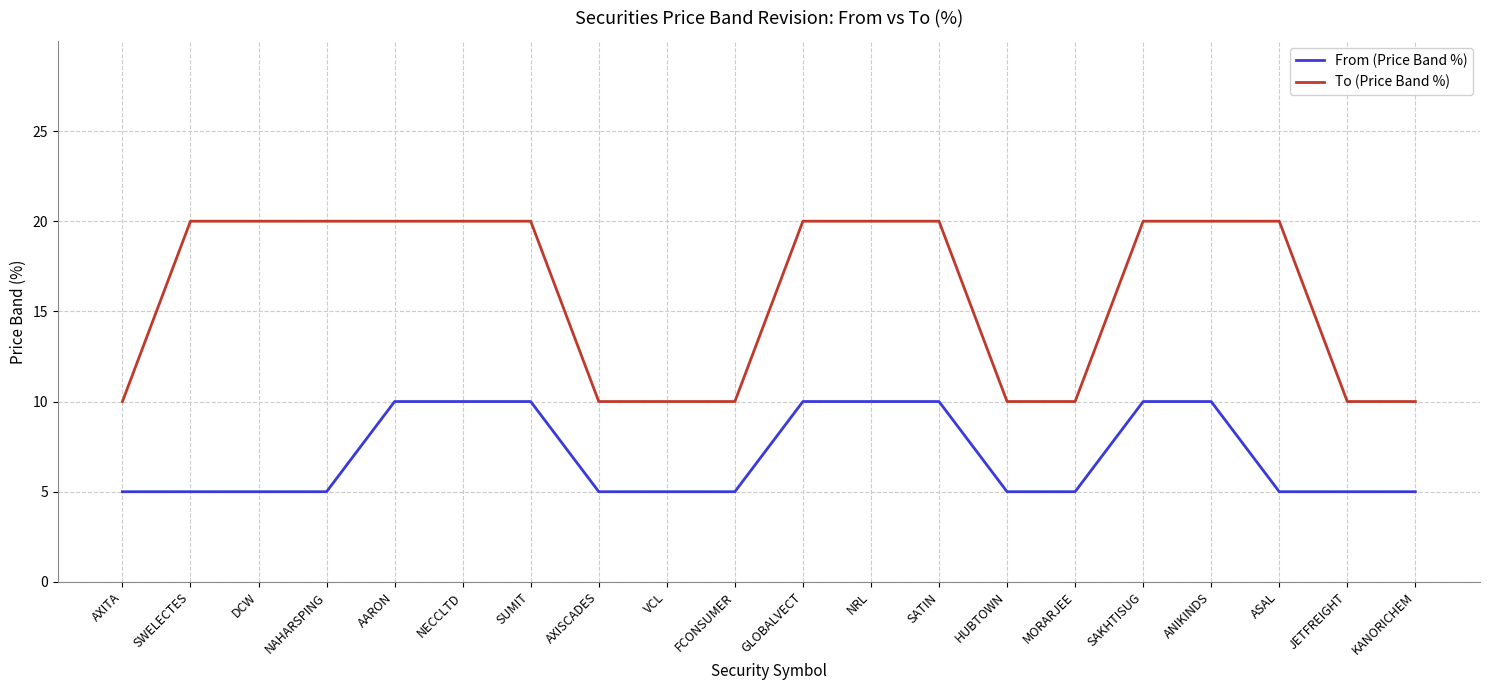

Which series has the largest range (max minus min)?

To (Price Band %)